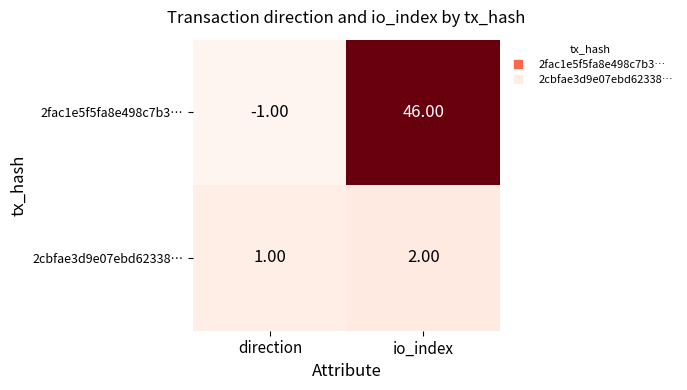

At which label is 2cbfae3d9e07ebd62338… closest to 1?

direction